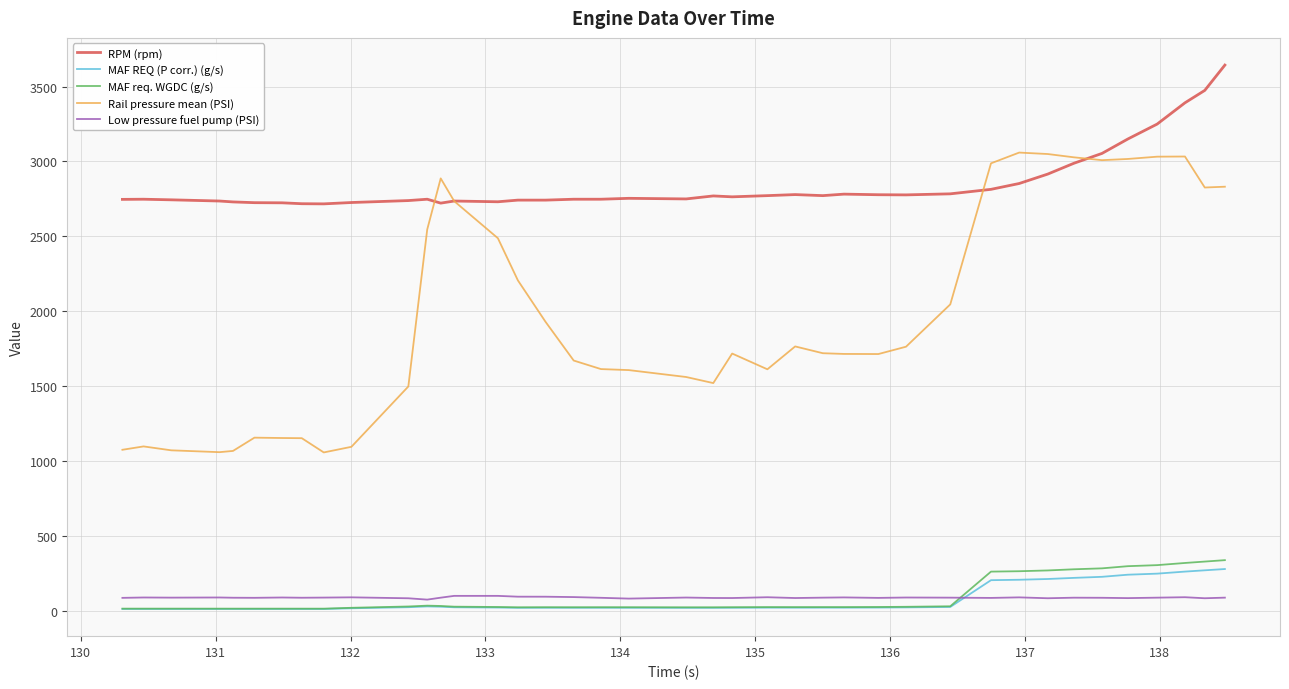

Which series has the largest total across all categories?

RPM (rpm)